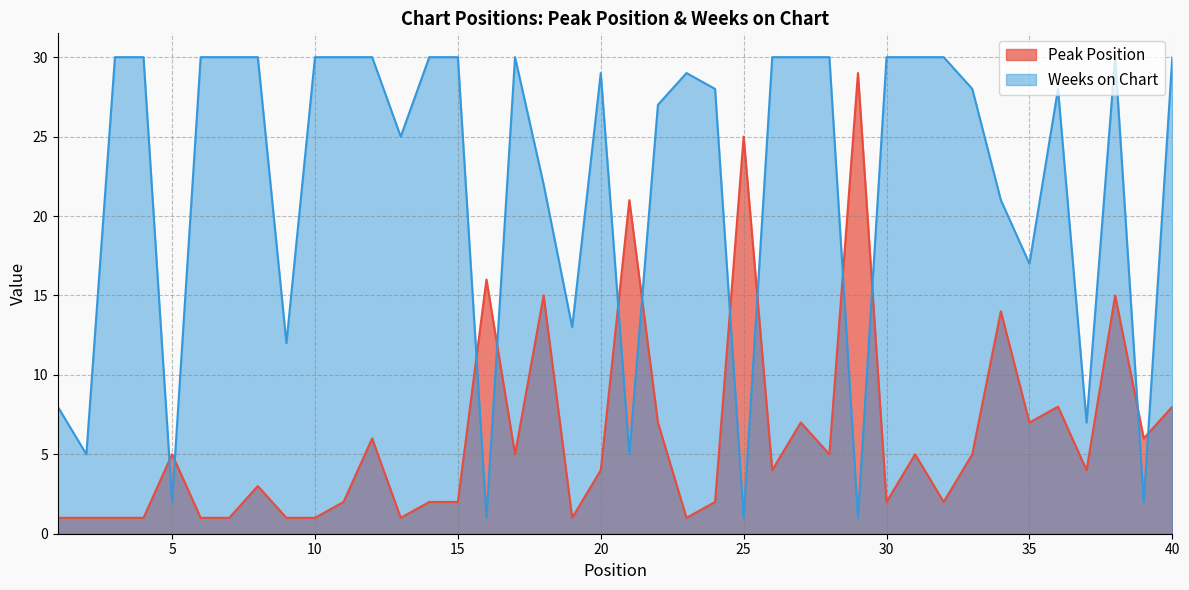

Where does the Peak Position series first go above 4?

5